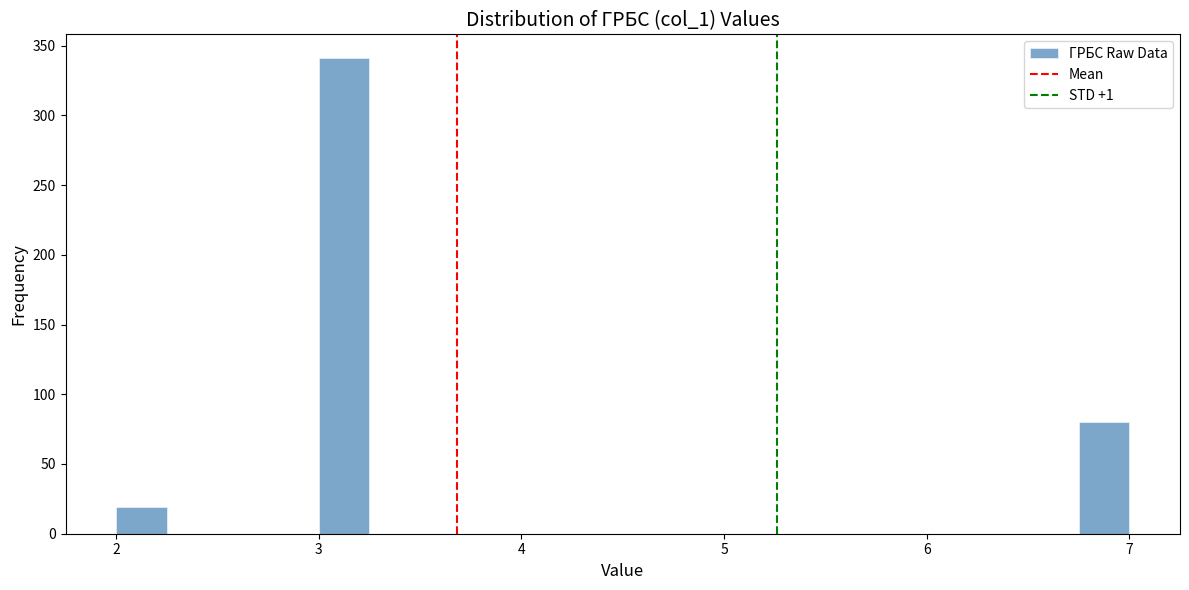

Read against the x-axis, roughly where is the centre of the tallest bar?

3.1